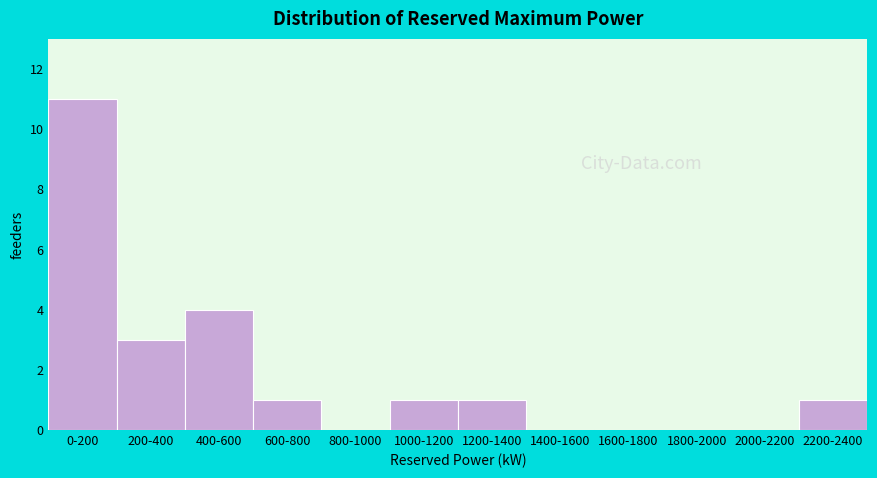

Reading left to right, extract all data points from this chart.

0-200=11	200-400=3	400-600=4	600-800=1	800-1000=0	1000-1200=1	1200-1400=1	1400-1600=0	1600-1800=0	1800-2000=0	2000-2200=0	2200-2400=1